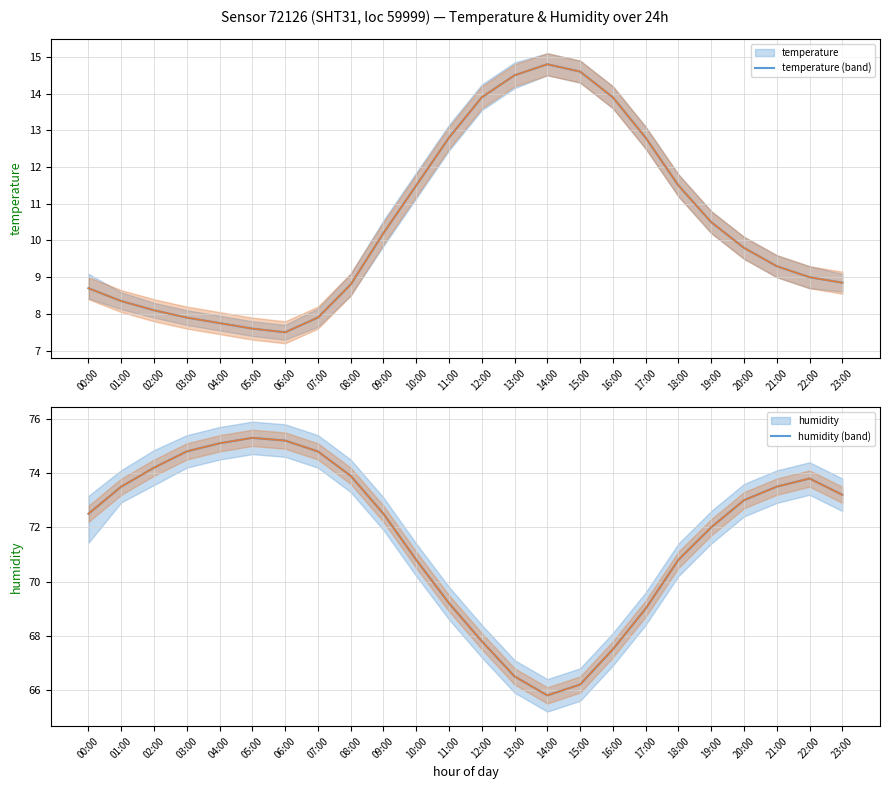

Rank the categories by temperature value from highest to lowest.

14:00, 15:00, 13:00, 12:00, 16:00, 11:00, 17:00, 10:00, 18:00, 19:00, 09:00, 20:00, 21:00, 22:00, 23:00, 08:00, 00:00, 01:00, 02:00, 03:00, 07:00, 04:00, 05:00, 06:00